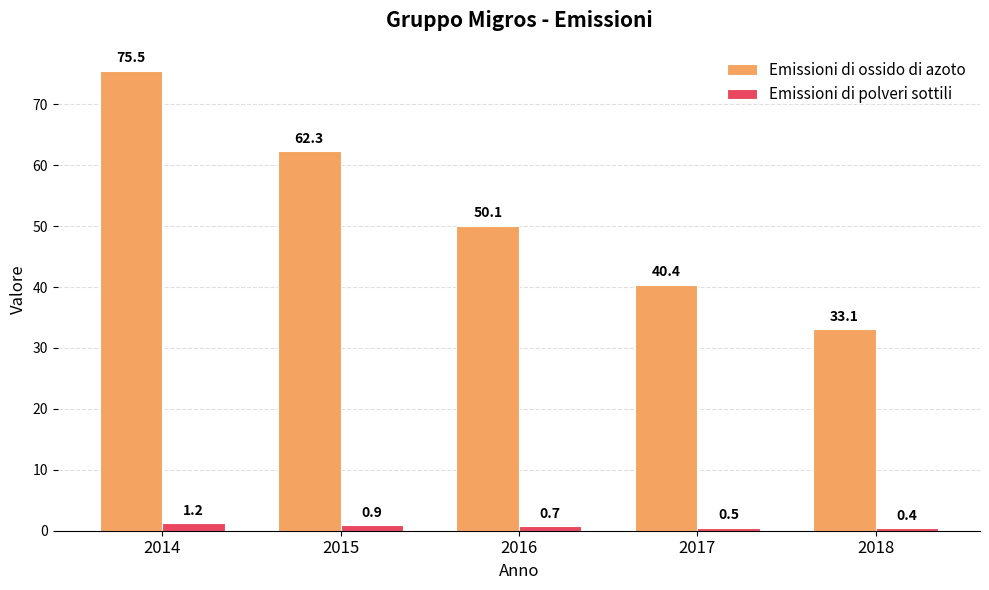

True or false: Emissioni di polveri sottili has a value of 0.5 at 2017.

True